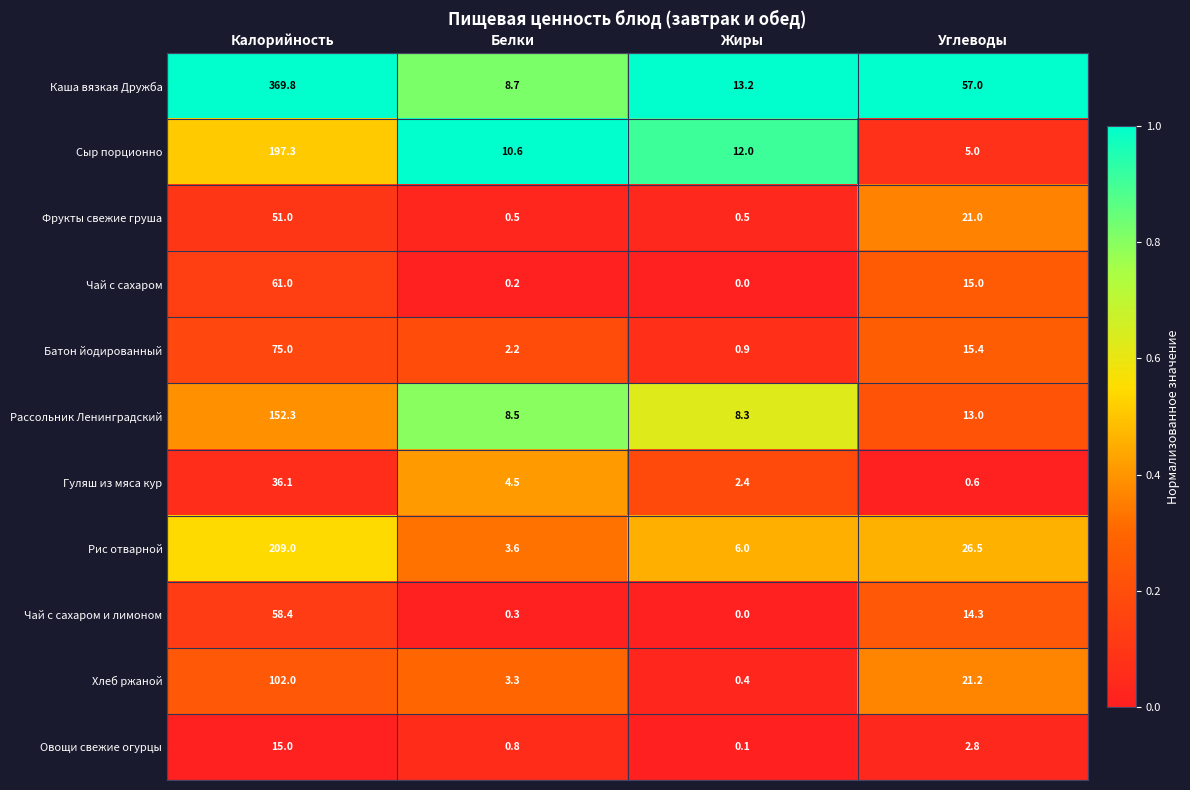

Rank the series at Углеводы from lowest to highest value.

Гуляш из мяса кур, Овощи свежие огурцы, Сыр порционно, Рассольник Ленинградский, Чай с сахаром и лимоном, Чай с сахаром, Батон йодированный, Фрукты свежие груша, Хлеб ржаной, Рис отварной, Каша вязкая Дружба